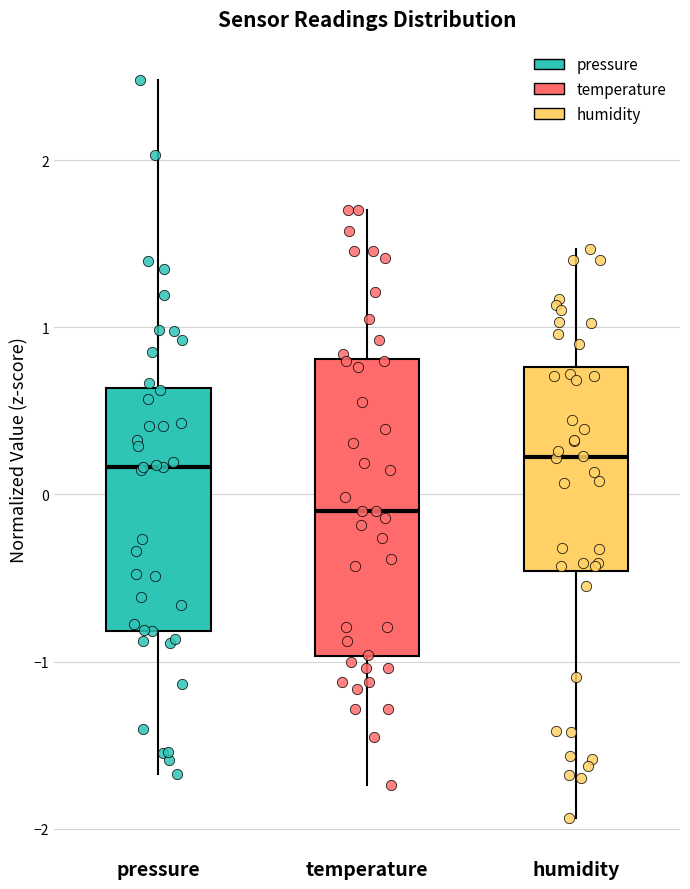

Reading left to right, read every box against the y-axis: the position of its median line, the range the box covers, and the ends of its whiskers. The values are not printed on the chart, so give them approximately, as read against the axis.

pressure: median 0.2, box -0.8 to 0.6, whiskers -1.7 to 2.5
temperature: median -0.1, box -1.0 to 0.8, whiskers -1.7 to 1.7
humidity: median 0.2, box -0.5 to 0.8, whiskers -1.9 to 1.5